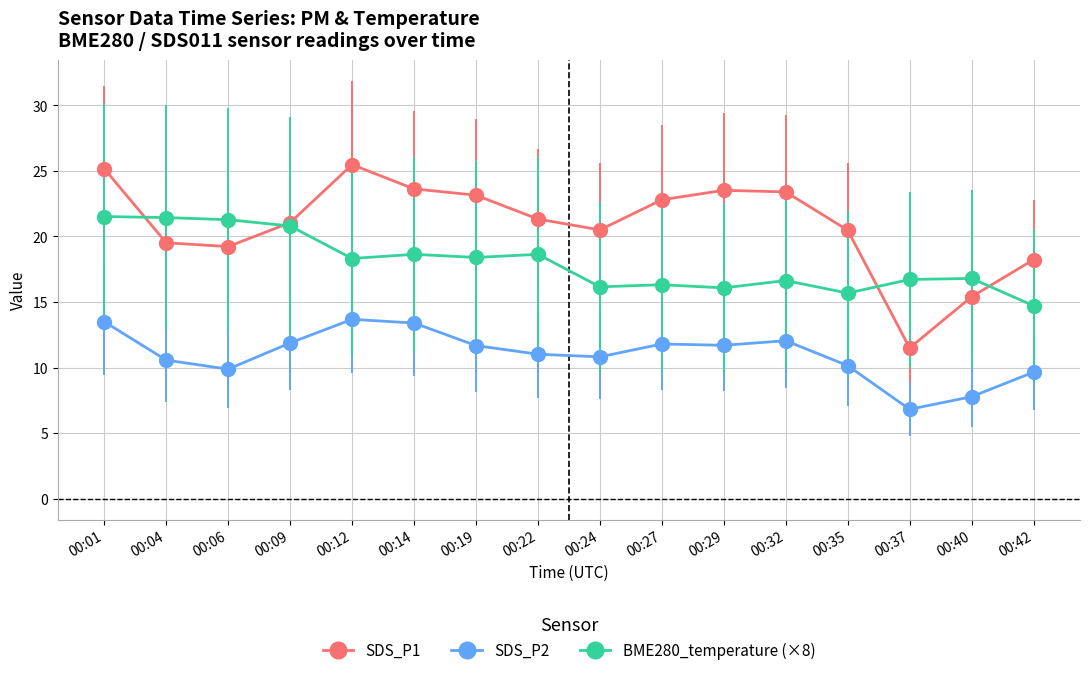

True or false: SDS_P2 and SDS_P1 intersect in this chart.

False